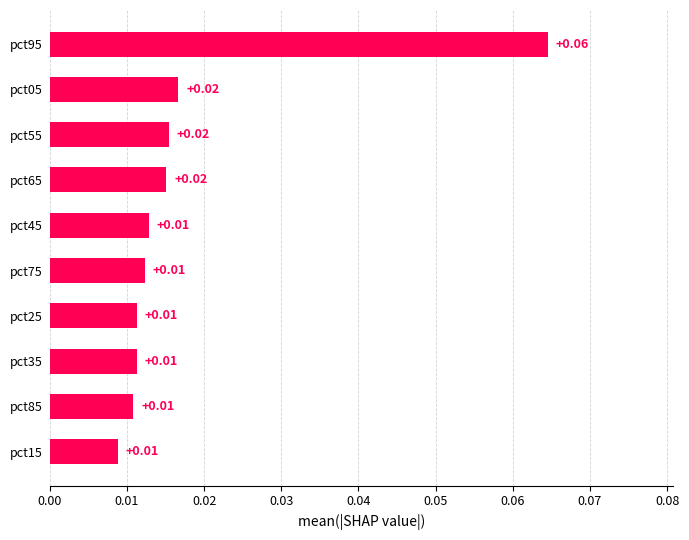

Which has a higher value, pct15 or pct05?

pct05